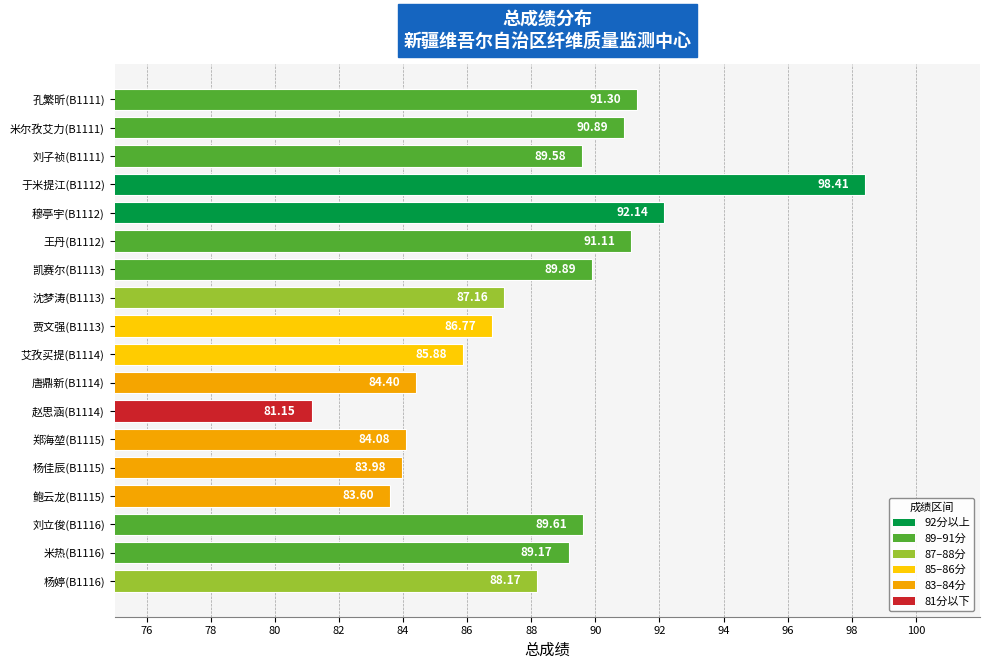

List the labels in order of value, largest first.

于米提江(B1112), 穆亭宇(B1112), 孔繁昕(B1111), 王丹(B1112), 米尔孜艾力(B1111), 凯赛尔(B1113), 刘立俊(B1116), 刘子祯(B1111), 米热(B1116), 杨婷(B1116), 沈梦涛(B1113), 贾文强(B1113), 艾孜买提(B1114), 唐鼎新(B1114), 郑海堃(B1115), 杨佳辰(B1115), 鲍云龙(B1115), 赵思涵(B1114)